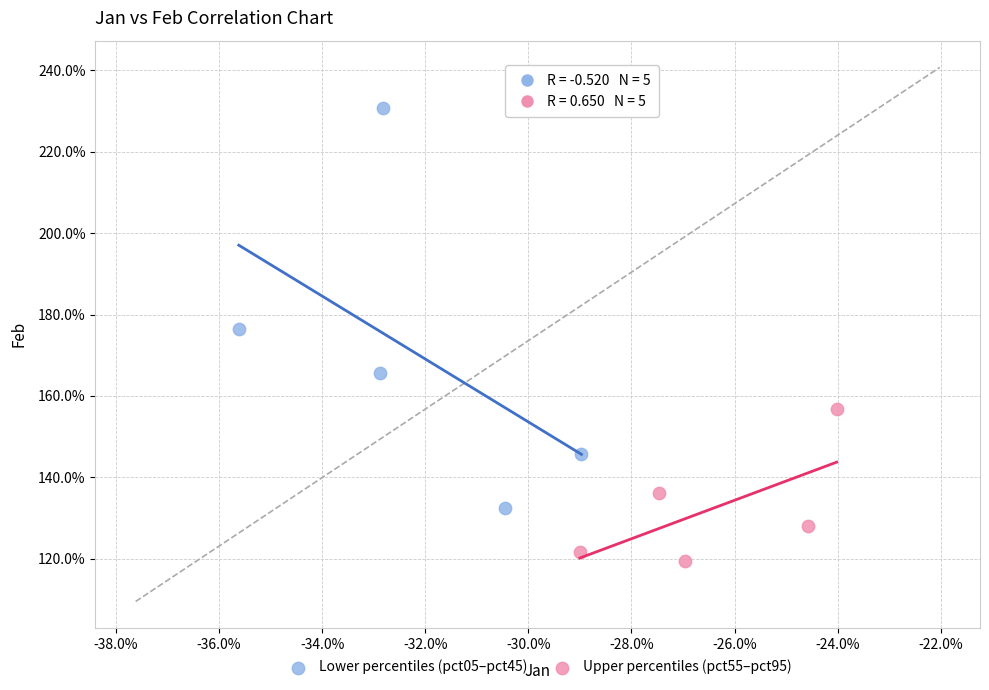

What are all the series names shown in the legend?

Lower percentiles (pct05–pct45), Upper percentiles (pct55–pct95)